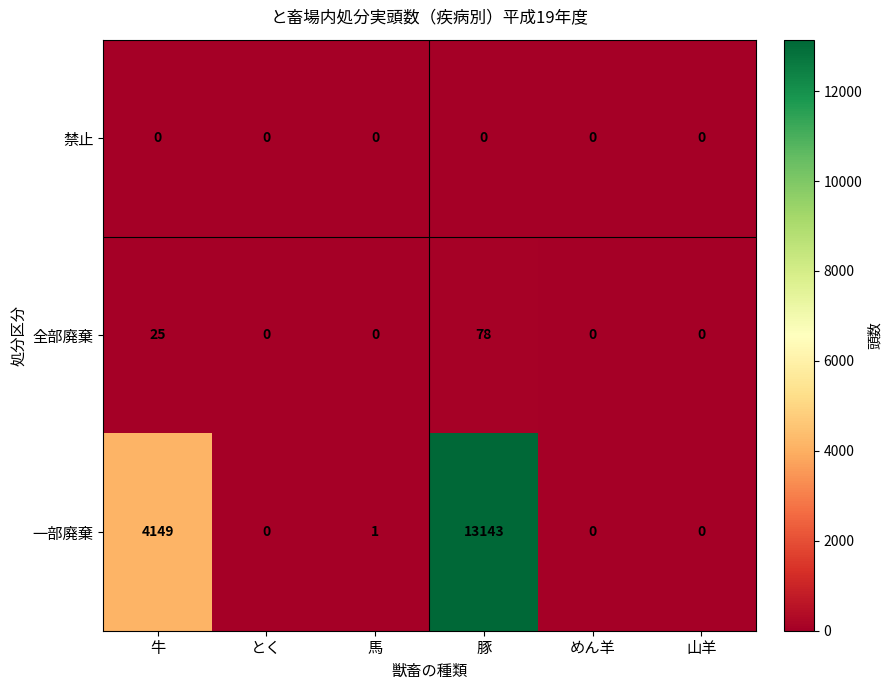

Rank the series by their maximum value, from highest to lowest.

一部廃棄, 全部廃棄, 禁止